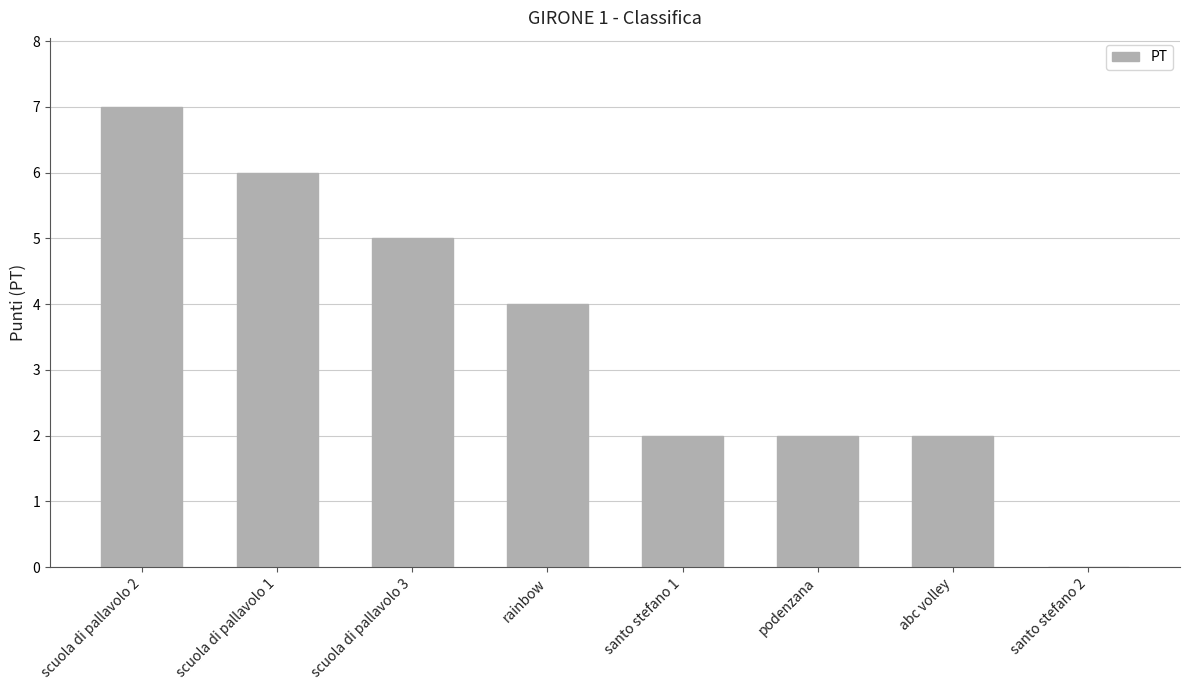

Between santo stefano 2 and scuola di pallavolo 2, which is larger?

scuola di pallavolo 2